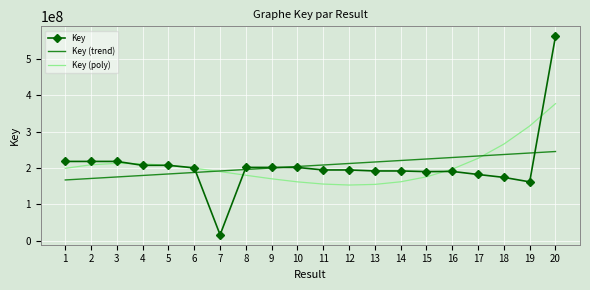

Where is Key (poly) nearest to the value 265335604?

18